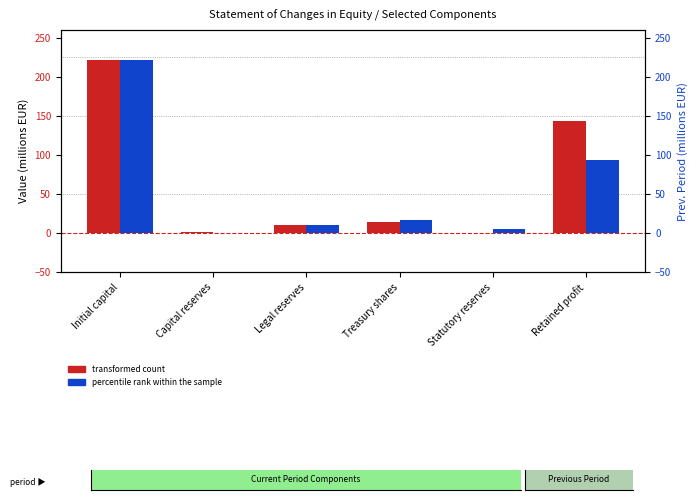

What is the label of the 2nd bar from the right?

Statutory reserves